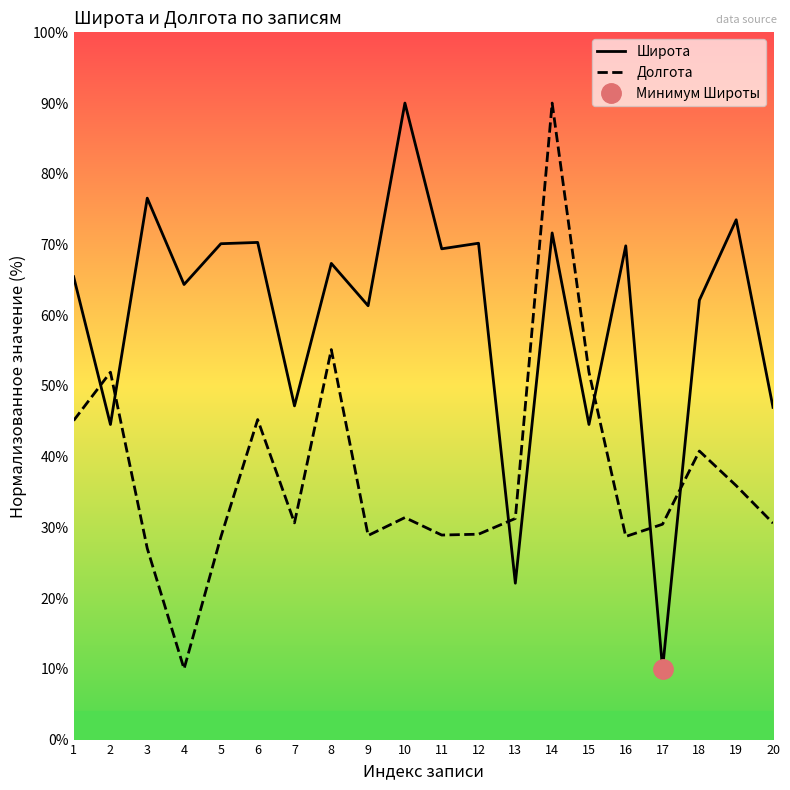

Read the Долгота value at 13.

31.3